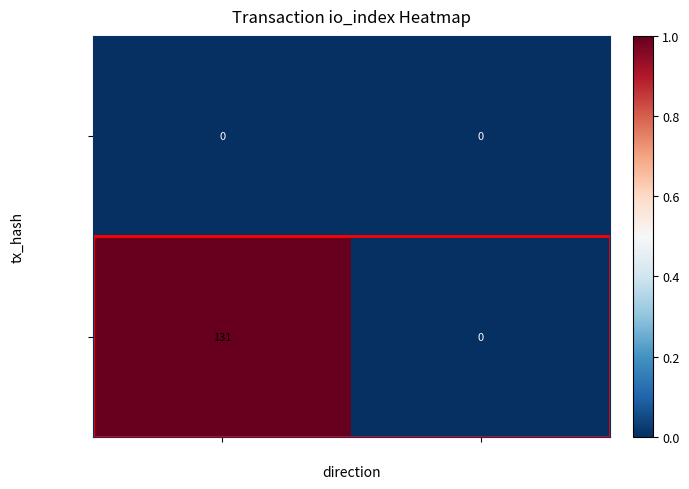

Rank the categories by bdc5e721… value from highest to lowest.

-1, 1